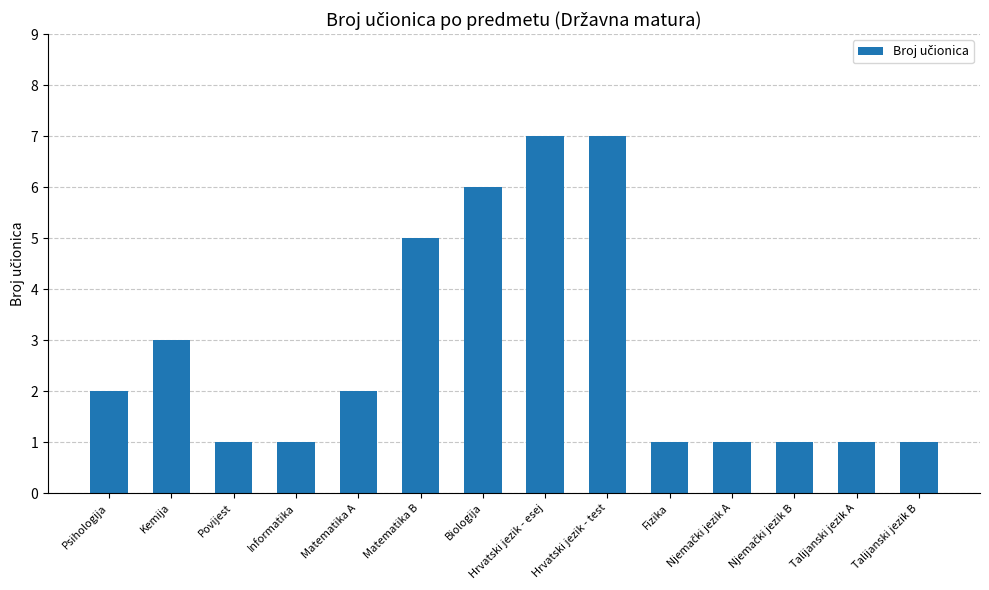

Approximately how many times larger is the value at Hrvatski jezik - test compared to Psihologija?

3.5